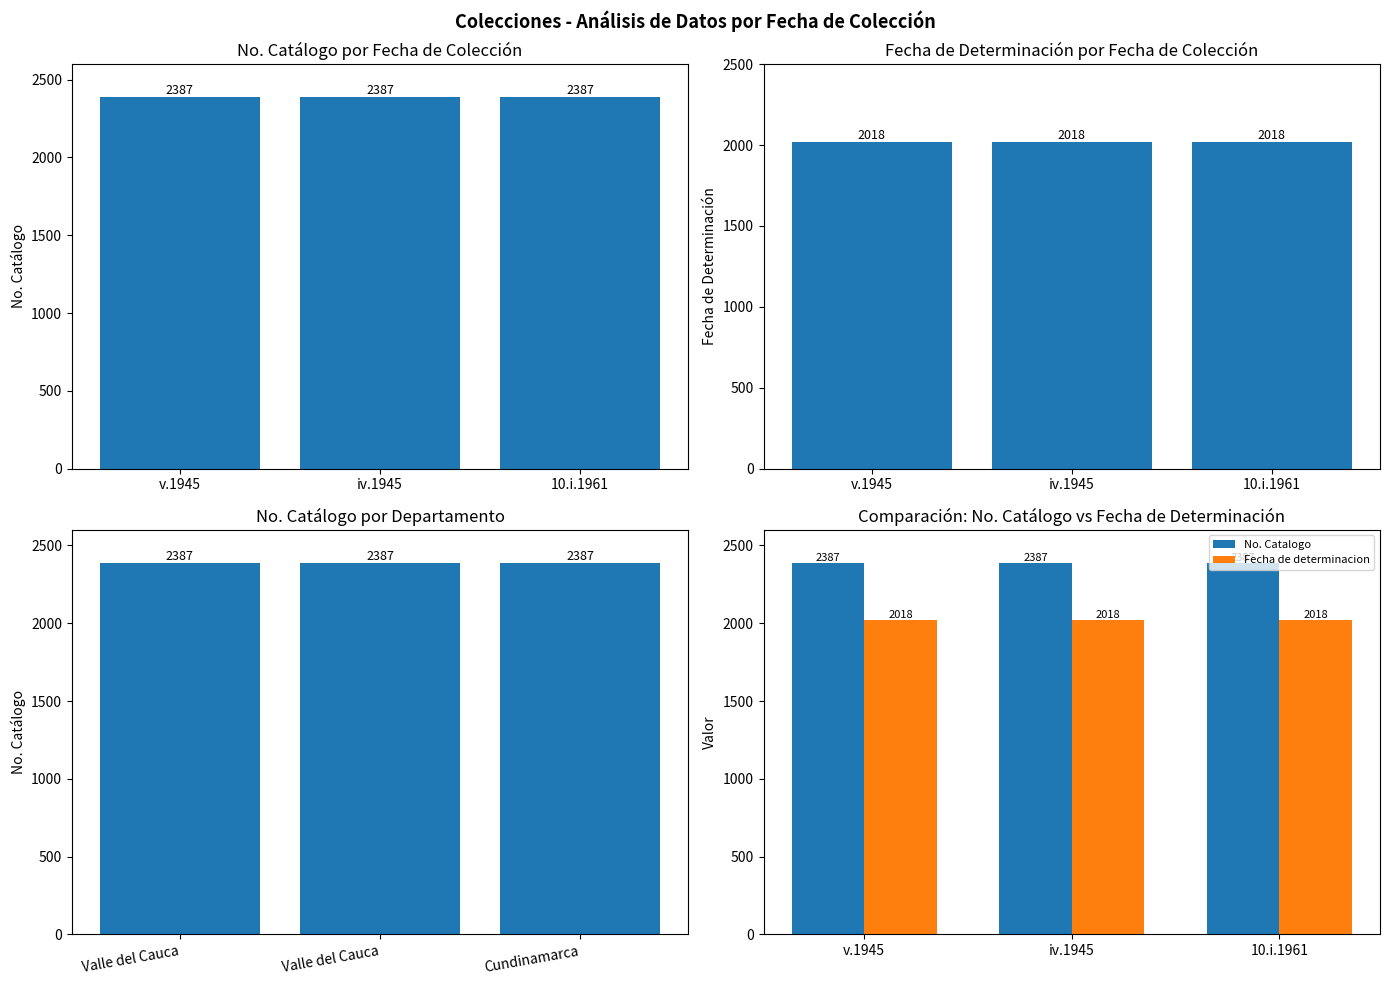

Reading left to right, what are all the values shown in this chart?

No. Catalogo: v.1945=2387	iv.1945=2387	10.i.1961=2387
Fecha de determinacion: v.1945=2018	iv.1945=2018	10.i.1961=2018